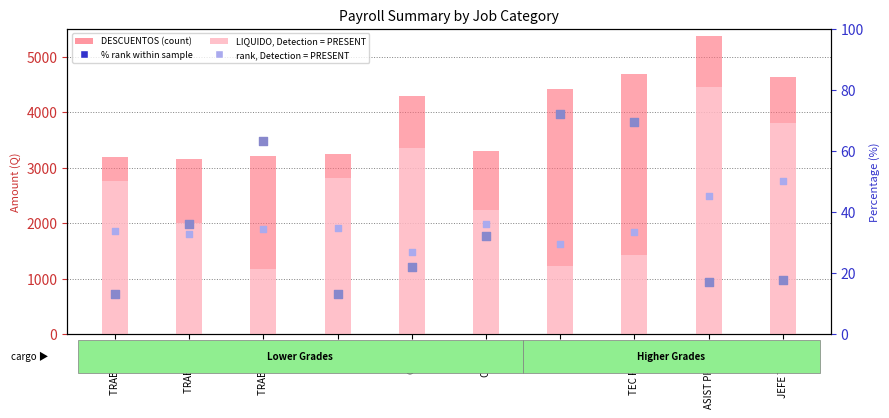

Which series has the widest spread of Y values?

LIQUIDO (Net Pay)